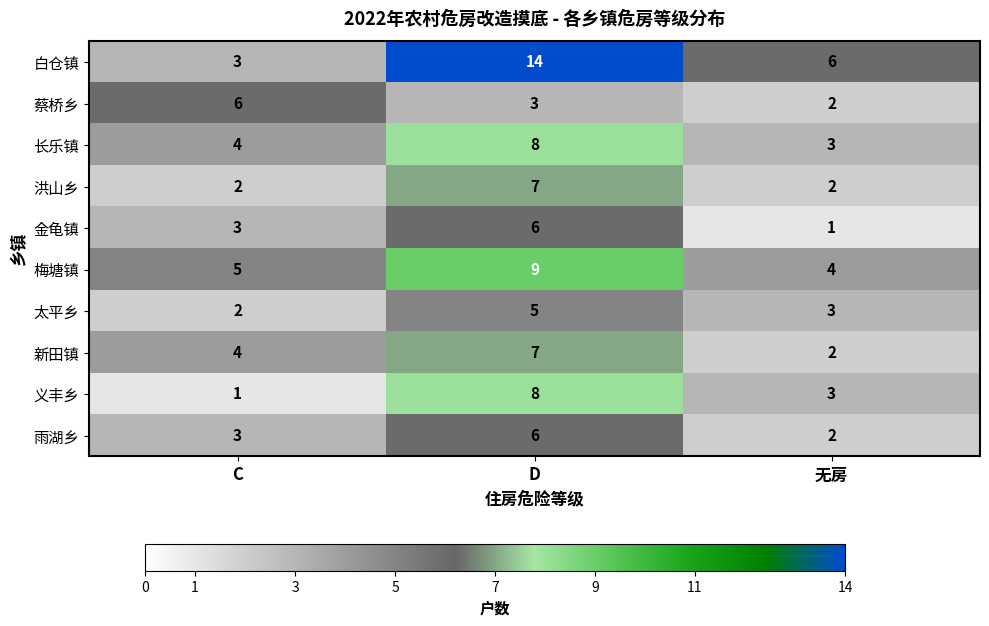

At which category is the sum across all series the highest?

D